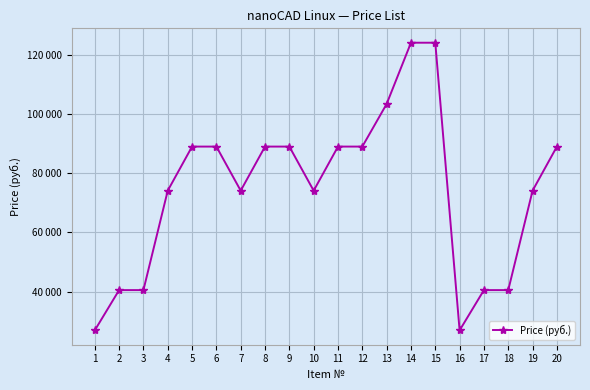

How many points are lower than both their immediate neighbors (excluding endpoints)?

3